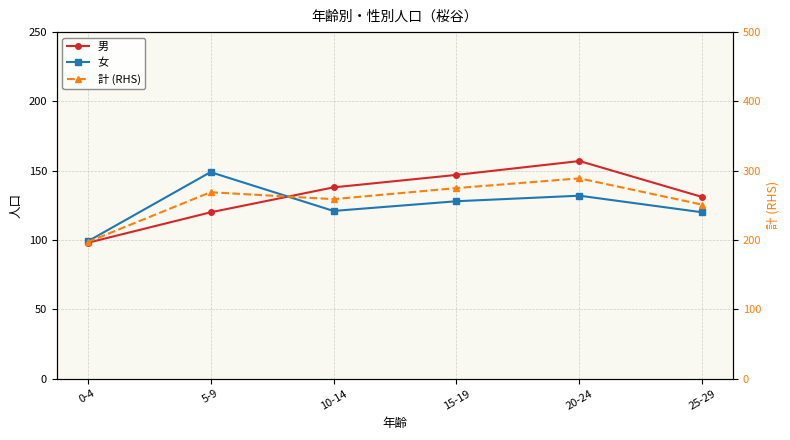

True or false: 計 (RHS) and 女 intersect in this chart.

False